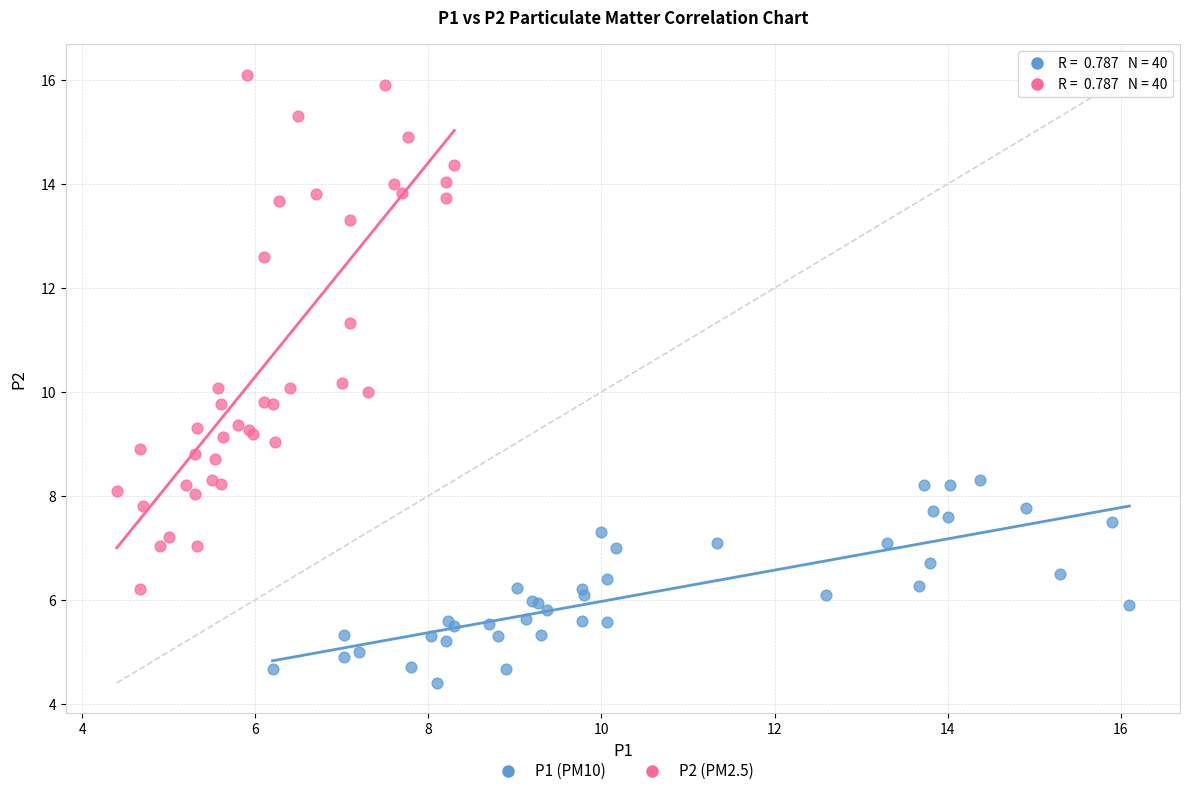

Which series has the widest spread of Y values?

P2 (PM2.5)